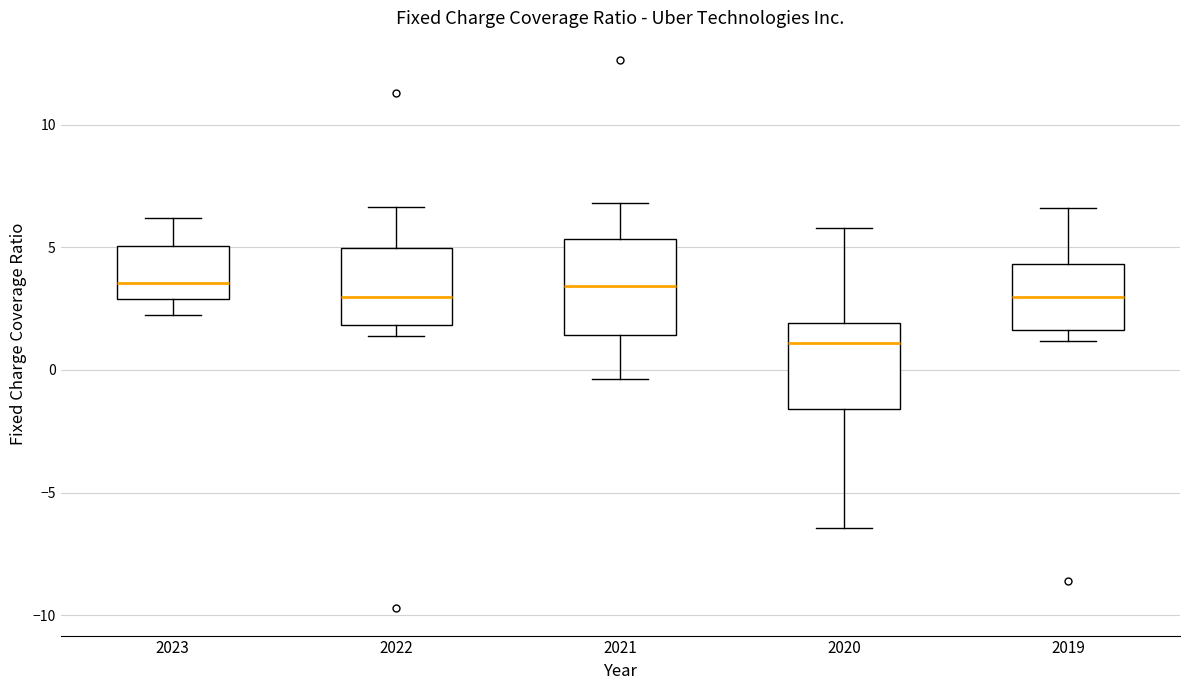

Reading left to right, transcribe this box plot: for each box, give where its median line is, the range the box spans, and where its two whiskers end, as read against the y-axis. The values are not printed on the chart, so give them approximately, as read against the axis.

2023: median 3.5, box 3.0 to 5.0, whiskers 2.5 to 6.0
2022: median 3.0, box 2.0 to 5.0, whiskers 1.5 to 6.5
2021: median 3.5, box 1.5 to 5.5, whiskers -0.5 to 7.0
2020: median 1.0, box -1.5 to 2.0, whiskers -6.5 to 6.0
2019: median 3.0, box 1.5 to 4.5, whiskers 1.0 to 6.5